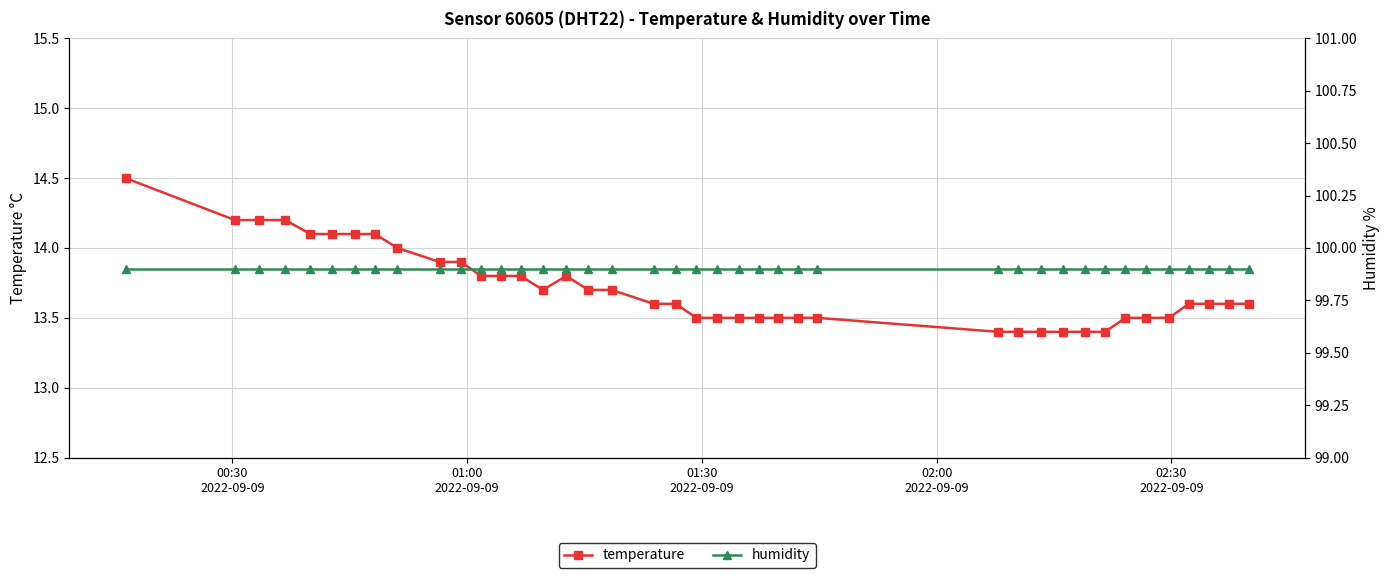

What is the average value of the temperature series?

13.7